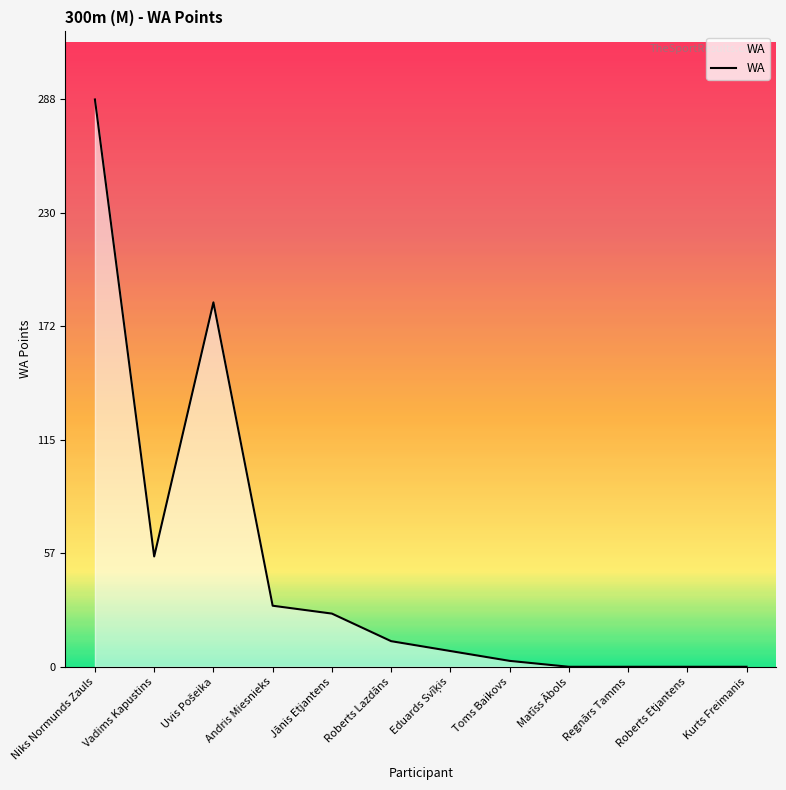

How many lines are shown in the chart?

1